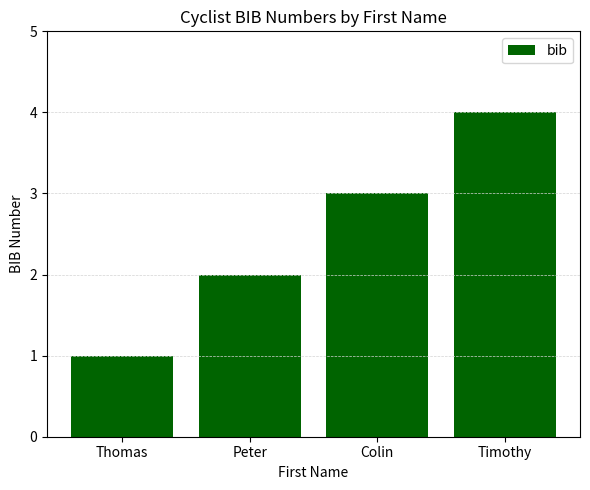

Are the bars horizontal?

No